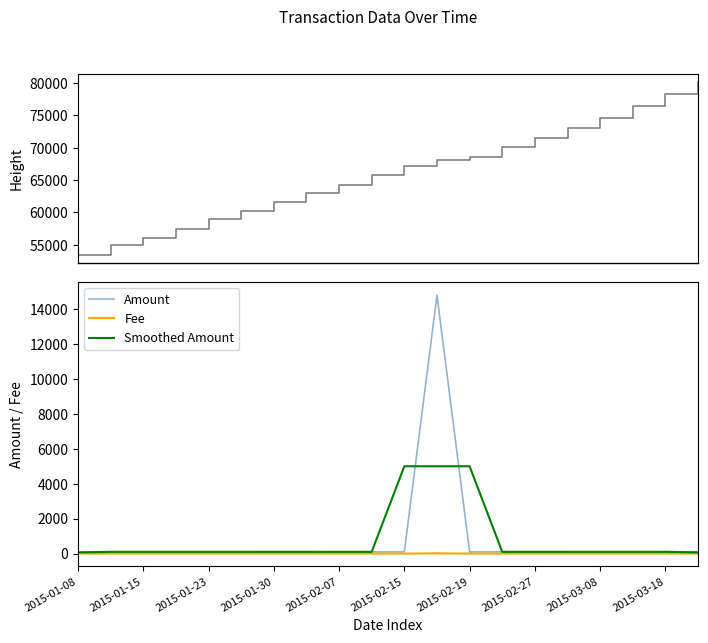

Reading left to right, list all the values displayed in this chart.

Height: 53468.0	54925.0	55967.0	57423.0	58994.0	60241.0	61654.0	63033.0	64272.0	65830.0	67187.0	68075.0	68550.0	70118.0	71588.0	73028.0	74618.0	76504.0	78315.0	80132.0
Amount: 100.1	100.7	100.5	100.7	100.9	100.5	101.1	100.7	100.3	100.1	101.1	14800.0	100.1	100.8	101.9	100.6	100.5	100.8	100.8	101.3
Fee: 1.0	1.0	1.0	1.0	1.0	1.0	1.0	1.0	1.0	1.0	1.0	15.0	1.0	1.0	1.0	1.0	1.0	1.0	1.0	1.0
Smoothed Amount: 66.9	100.5	100.7	100.7	100.7	100.8	100.8	100.7	100.4	100.5	5000.4	5000.4	5000.3	100.9	101.1	101.0	100.6	100.7	101.0	67.4